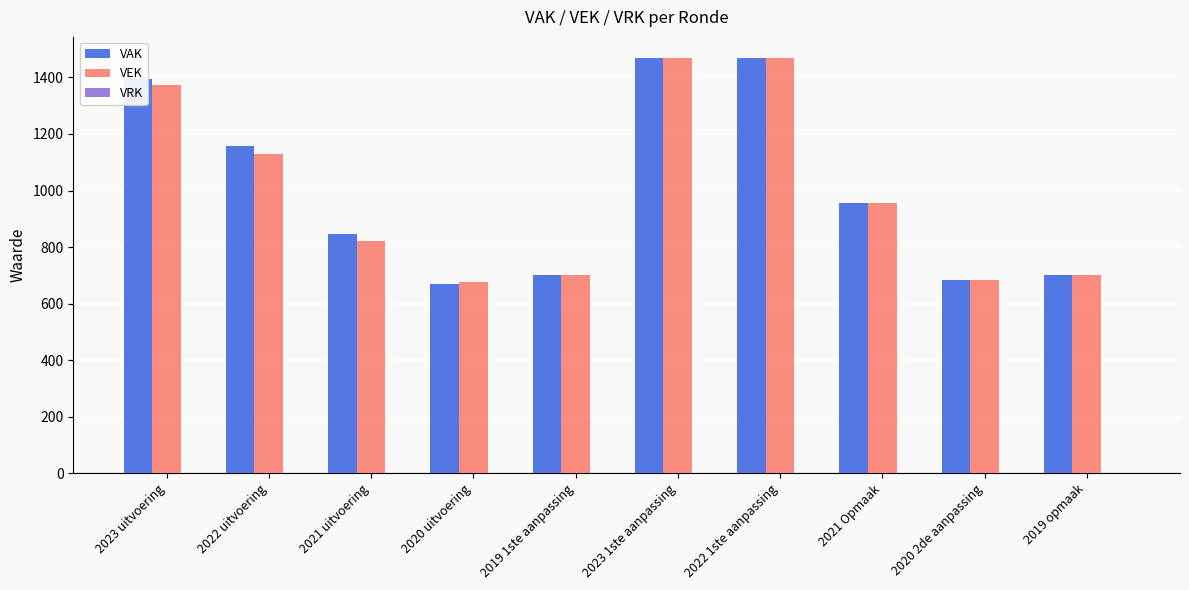

What is the average value of the VEK series?

998